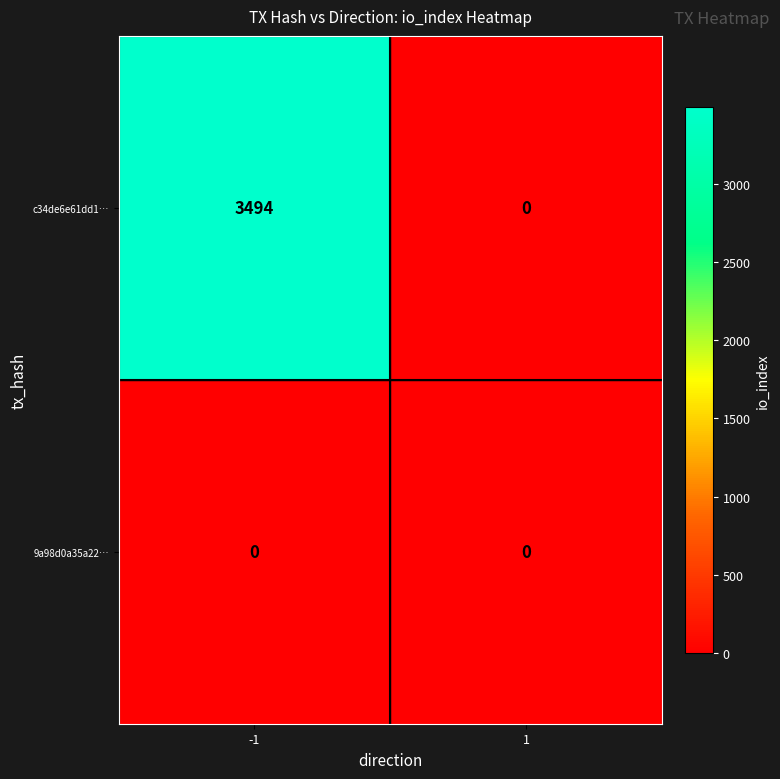

Reading left to right, extract all data points from this chart.

c34de6e61dd1…: 3494	0
9a98d0a35a22…: 0	0